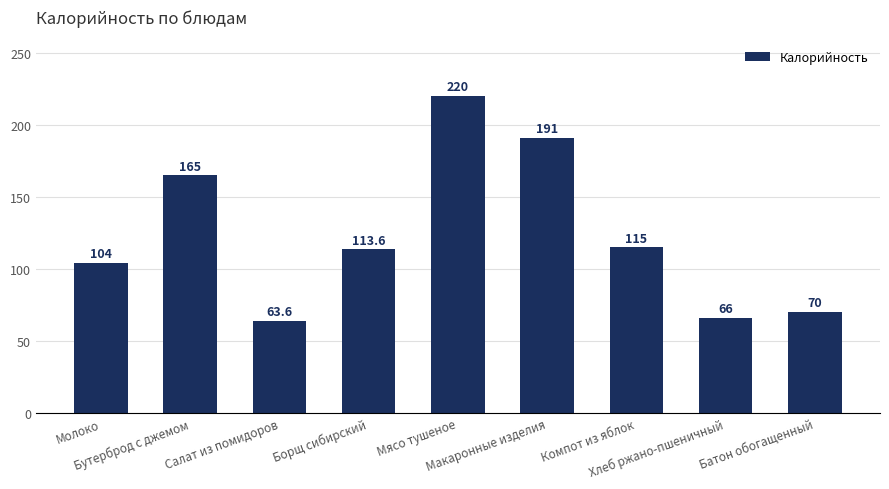

Is it true that the value at Мясо тушеное is 220.0?

True